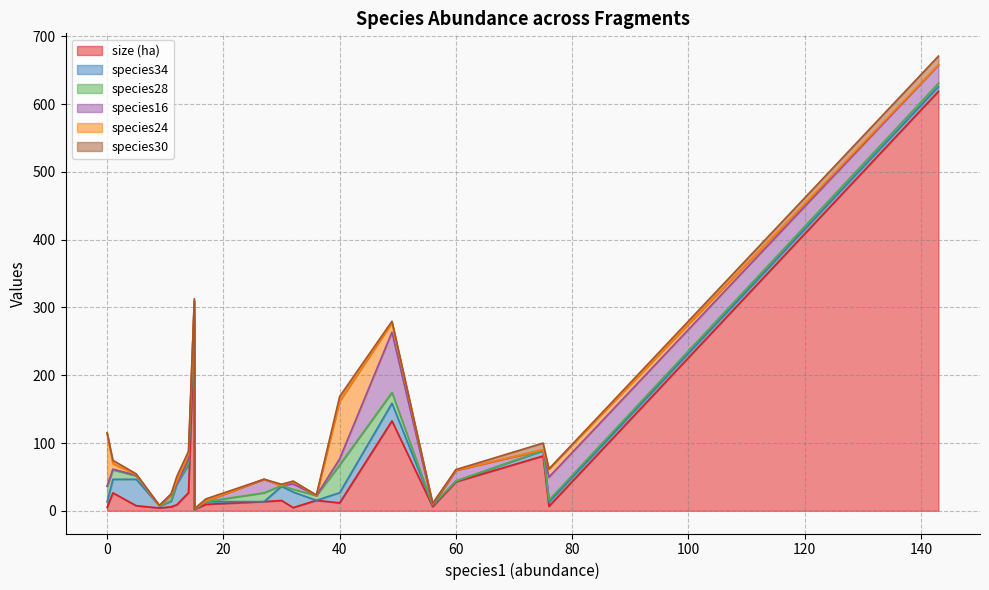

Count the number of data series in this chart.

6